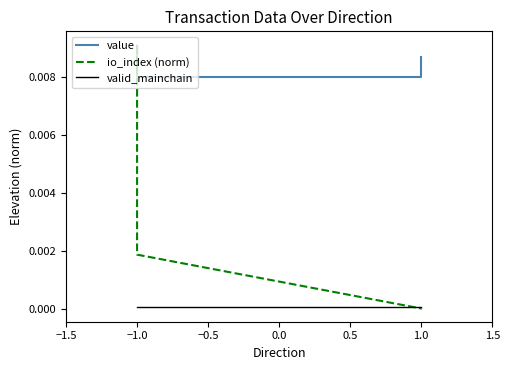

How many lines are shown in the chart?

3